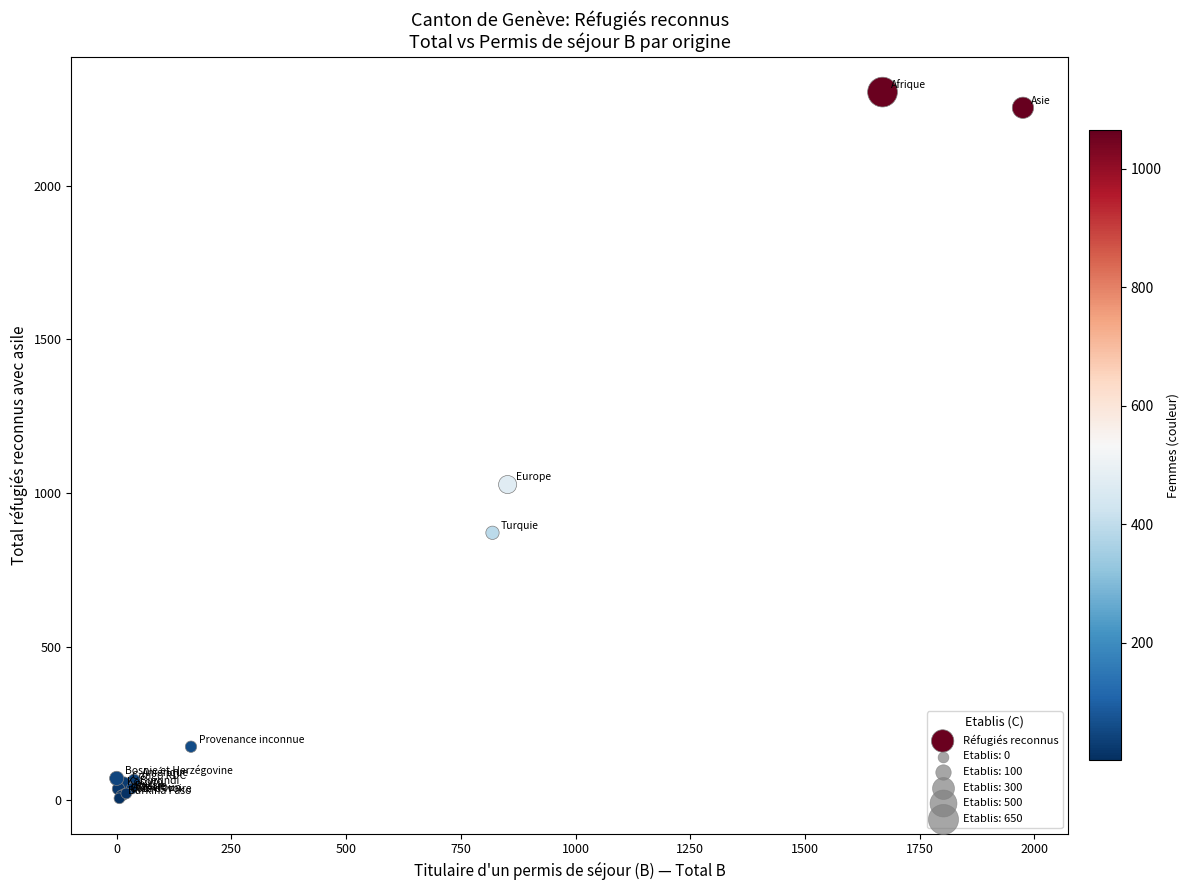

What Y value in the scatter plot is closest to 1155?

1027